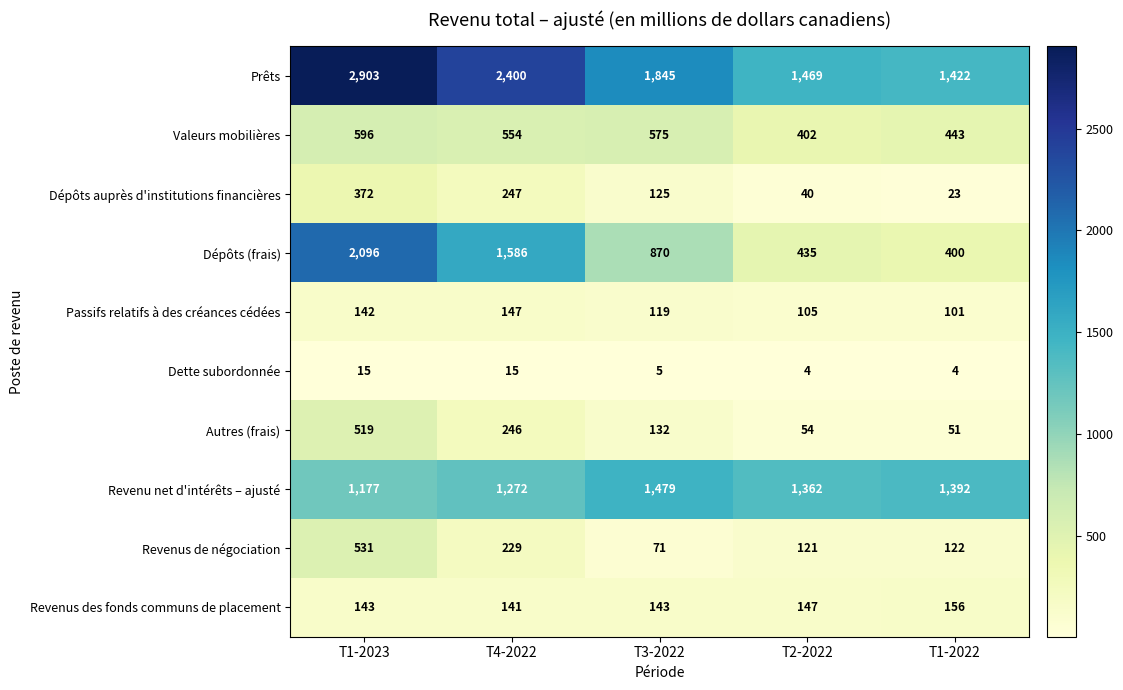

Is the value of Dépôts auprès d'institutions financières at T4-2022 greater than the value of Passifs relatifs à des créances cédées at T2-2022?

Yes